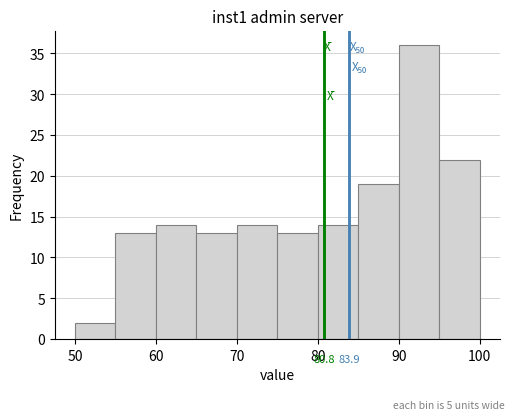

Over which range of the x-axis is the bar tallest?

90 to 95